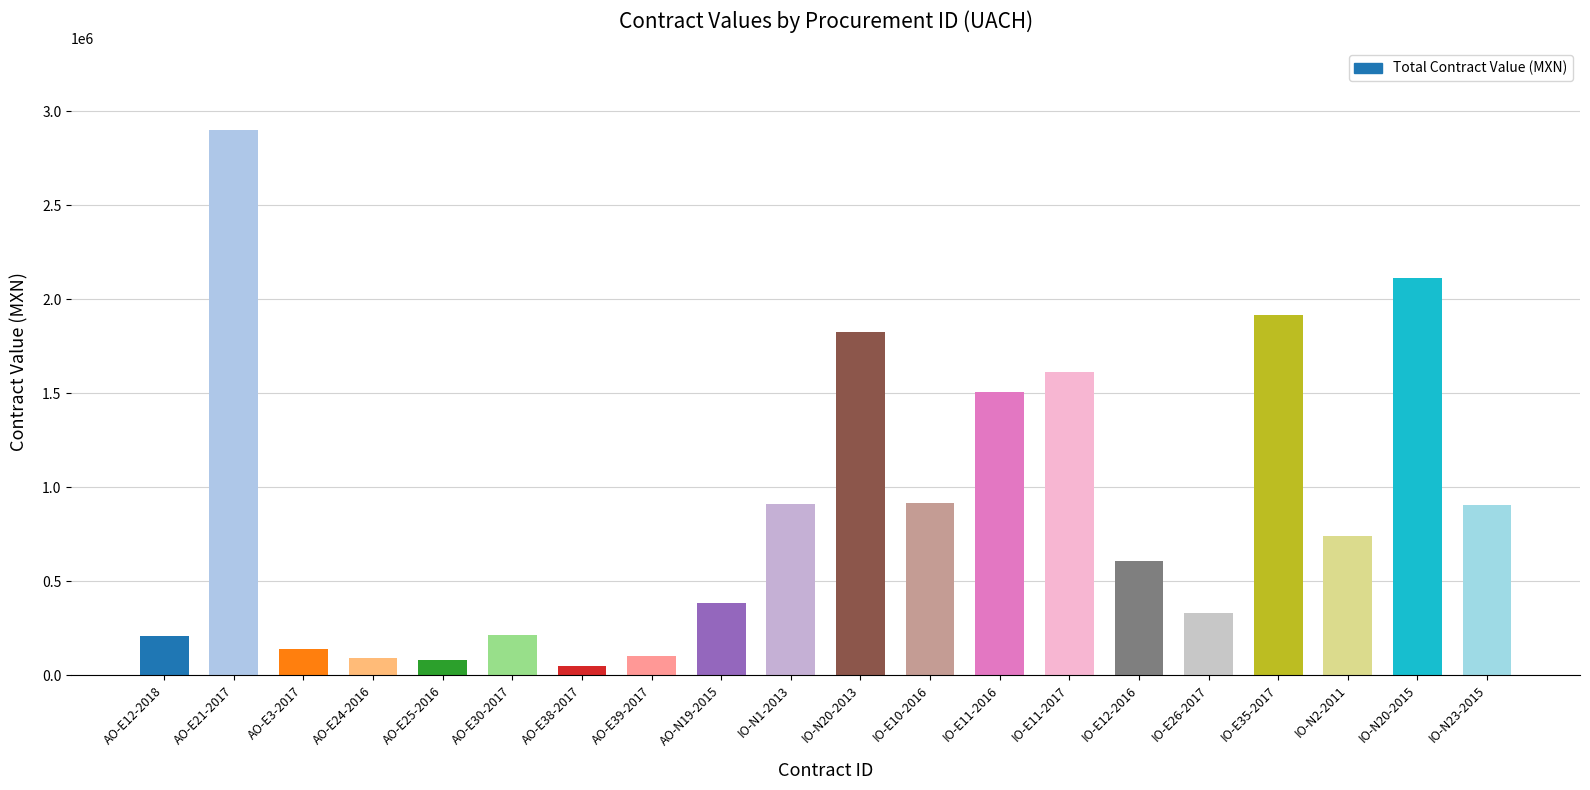

What is the value of the 1st bar from the left?

209875.0